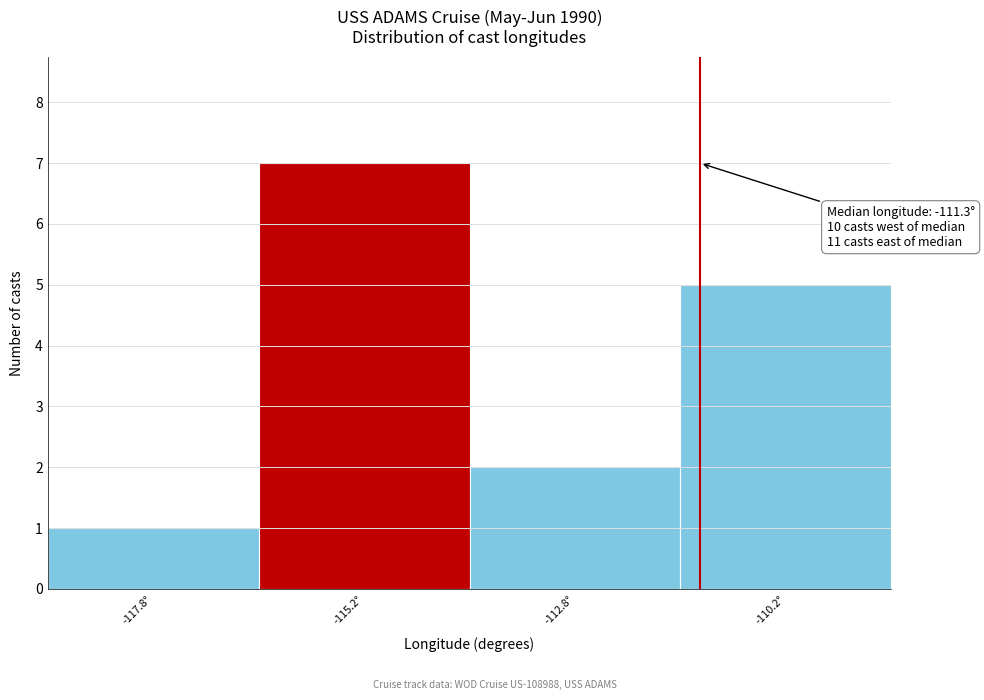

Over which range of the x-axis is the bar tallest?

-116.5 to -114.0